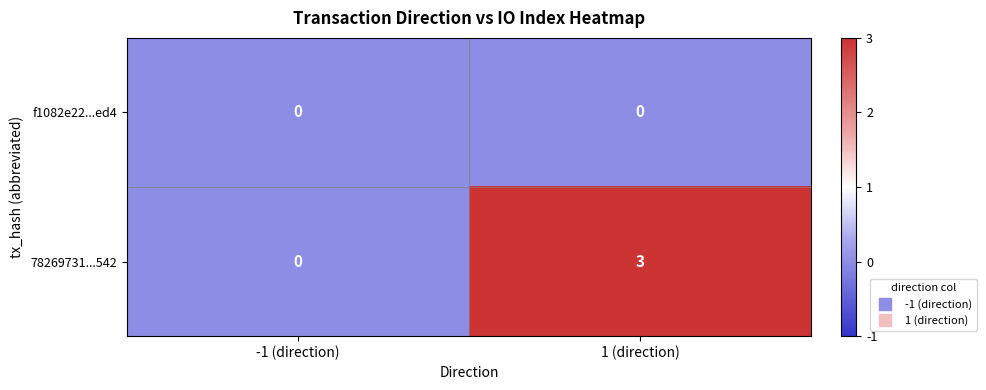

Between -1 (direction) and 1 (direction), which series saw the biggest shift?

78269731...542